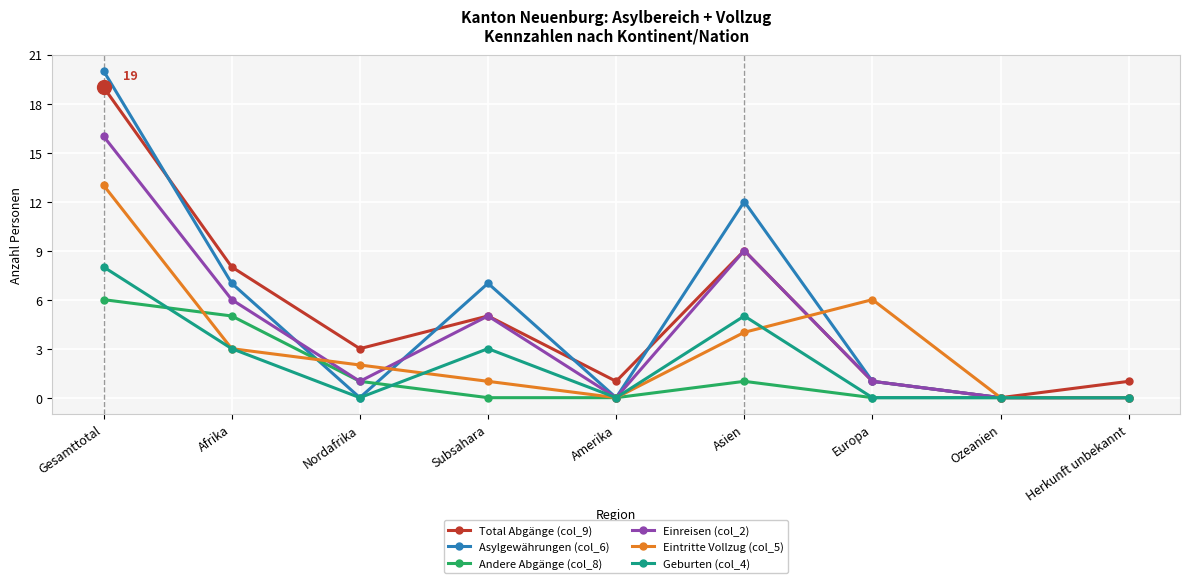

Which category has the highest value in the Total Abgänge (col_9) series?

Gesamttotal